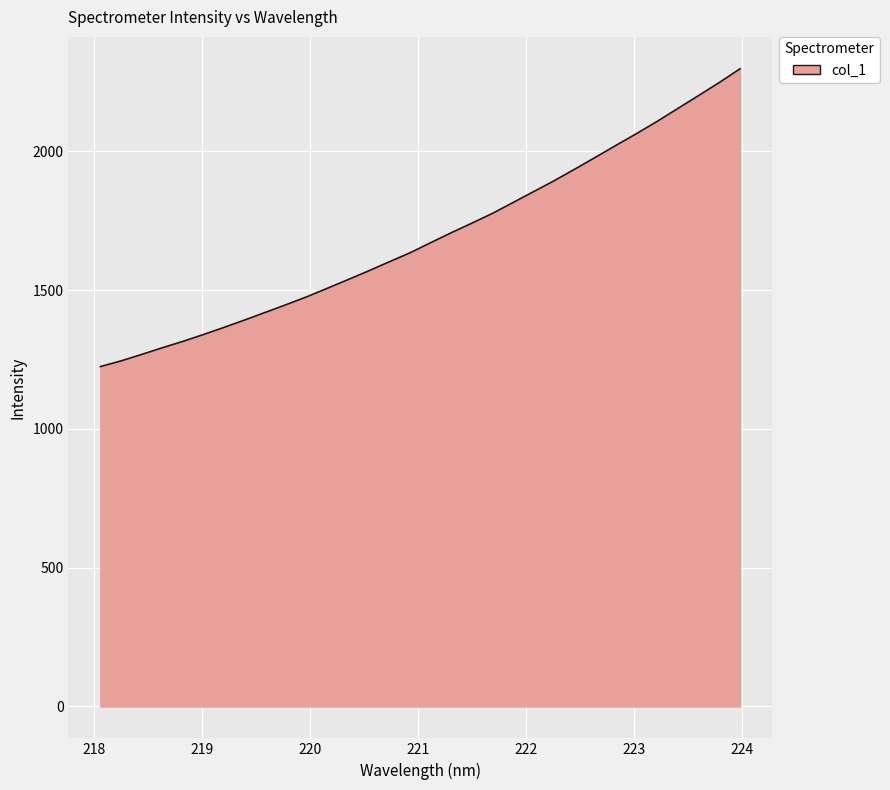

What is the smallest value displayed?

1224.4